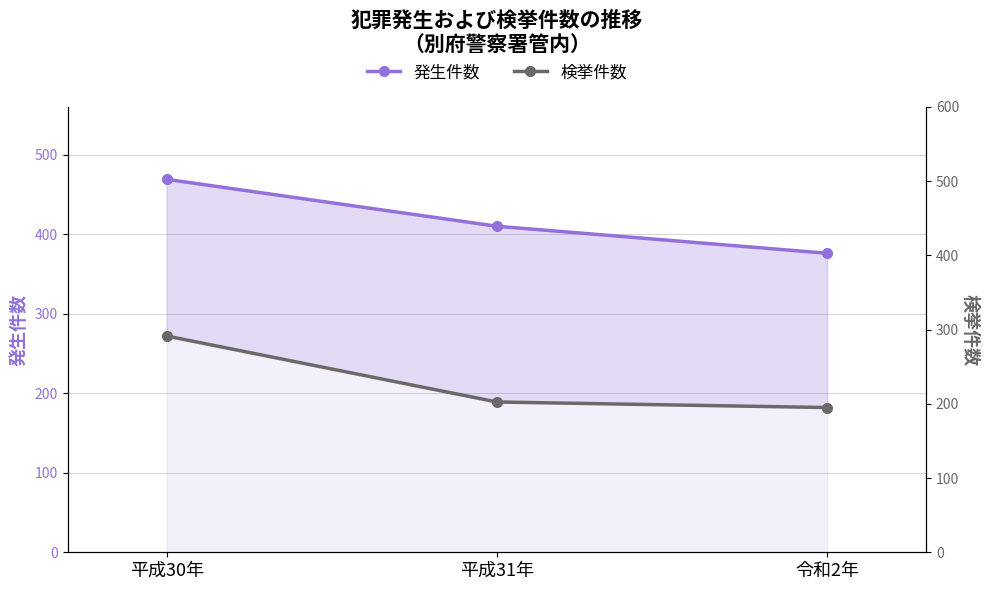

What is the label of the 3rd point from the left?

令和2年